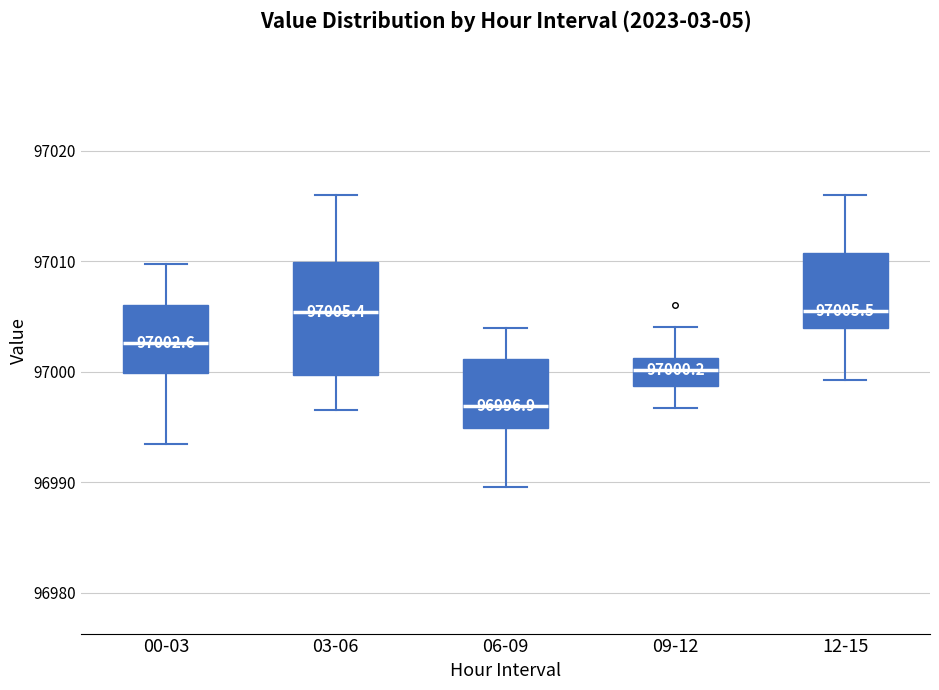

Which box is the tallest, from its lower edge to its upper edge?

03-06